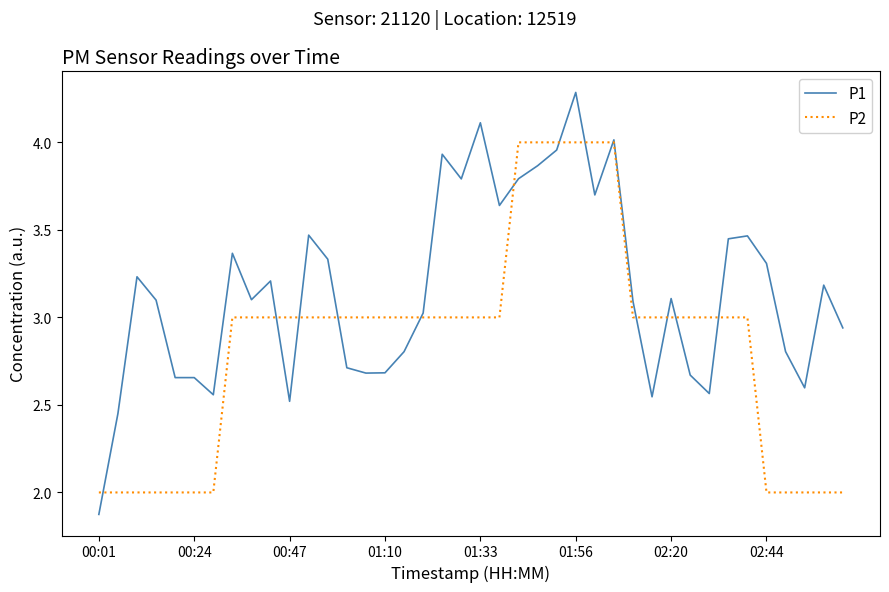

True or false: P1 and P2 cross at least once.

True